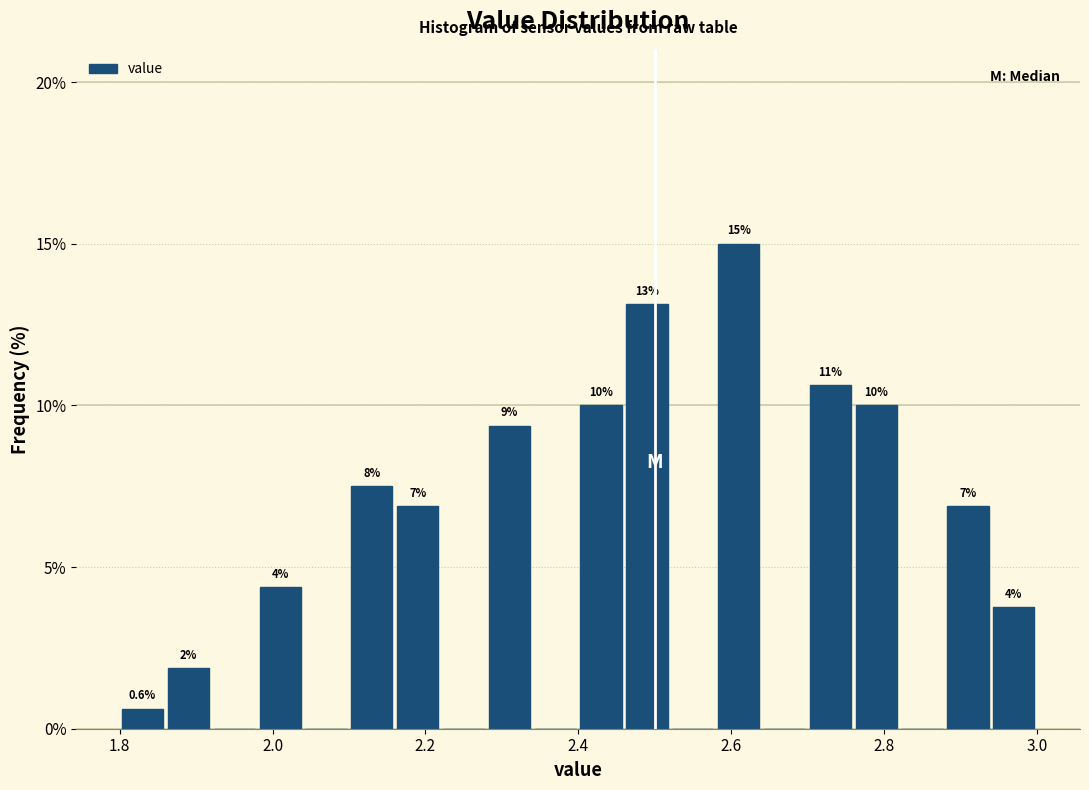

Around what value on the x-axis is the tallest bar? Give the approximate position of its centre, as read against the axis.

2.62